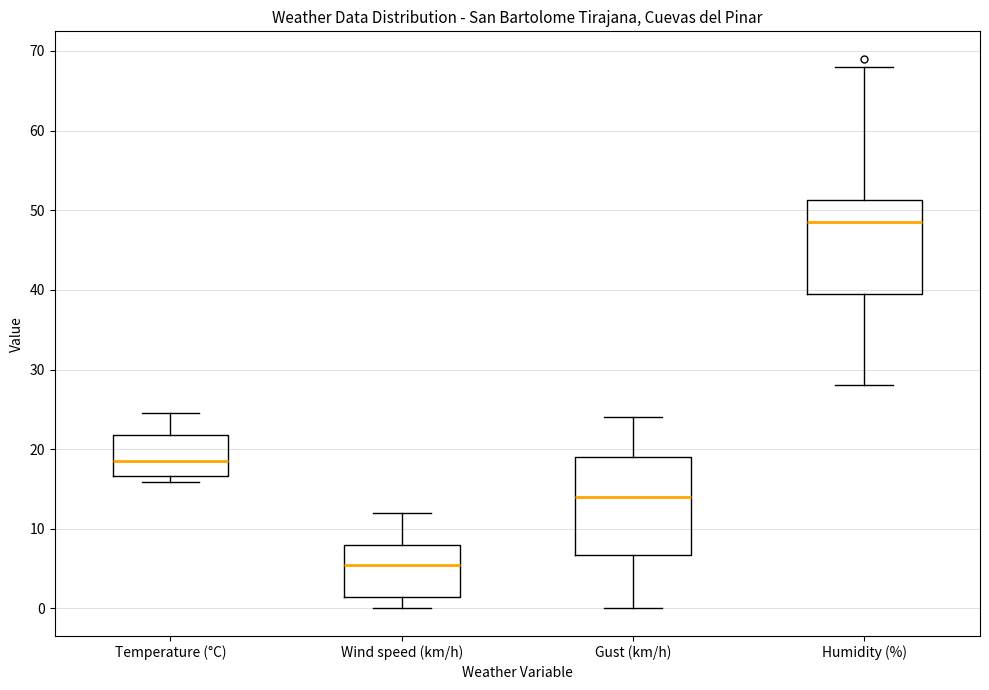

Reading left to right, read every box against the y-axis: the position of its median line, the range the box covers, and the ends of its whiskers. The values are not printed on the chart, so give them approximately, as read against the axis.

Temperature (°C): median 19, box 17 to 22, whiskers 16 to 25
Wind speed (km/h): median 6, box 2 to 8, whiskers 0 to 12
Gust (km/h): median 14, box 7 to 19, whiskers 0 to 24
Humidity (%): median 49, box 40 to 51, whiskers 28 to 68